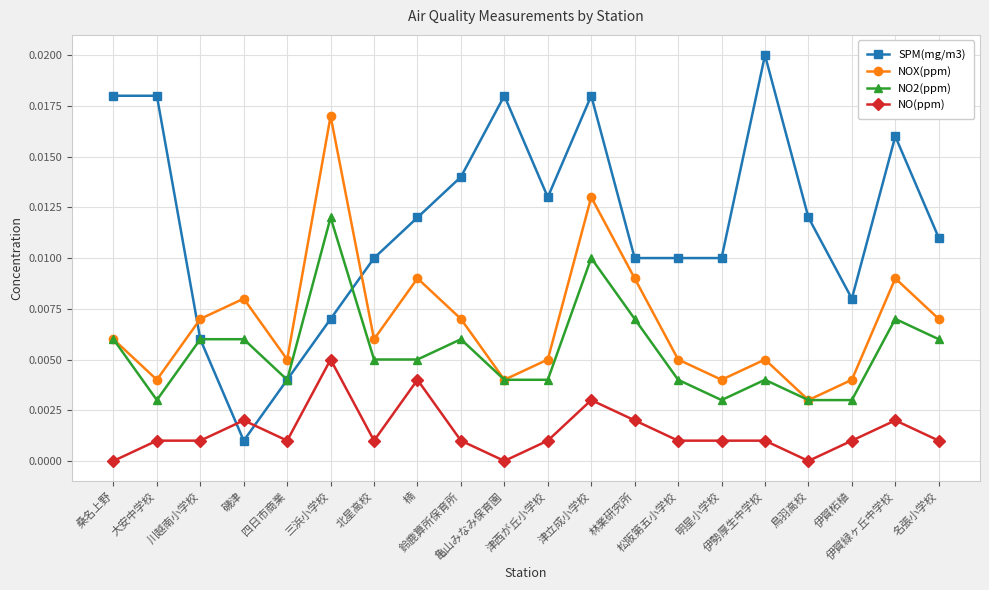

What is the label of the 6th point from the right?

明星小学校